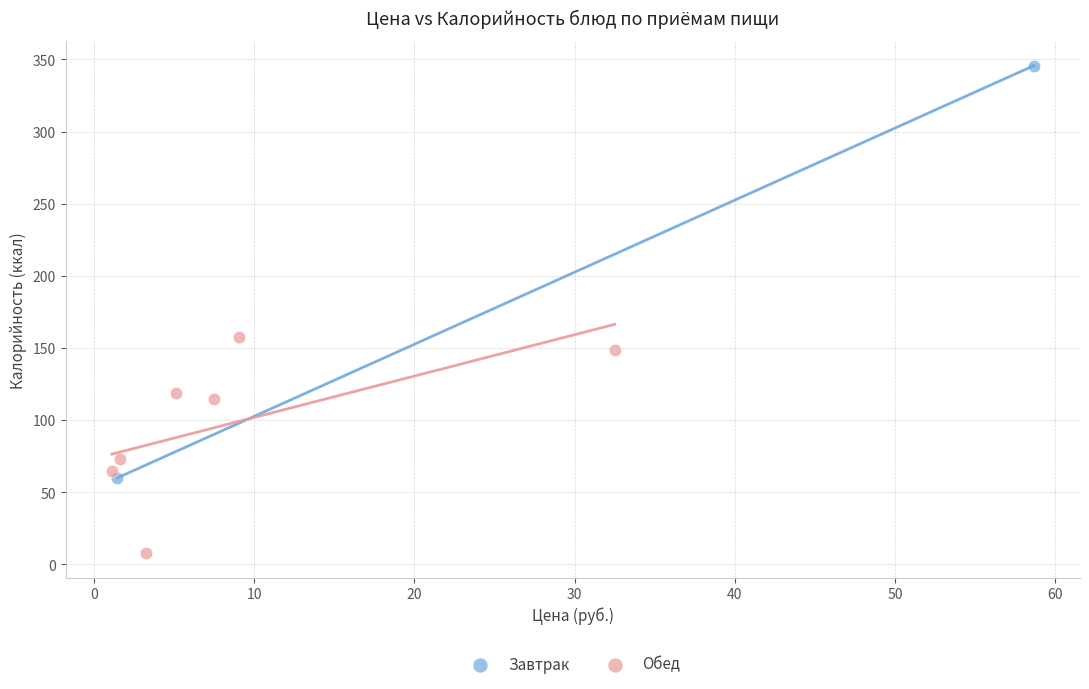

What are all the series names shown in the legend?

Завтрак, Обед